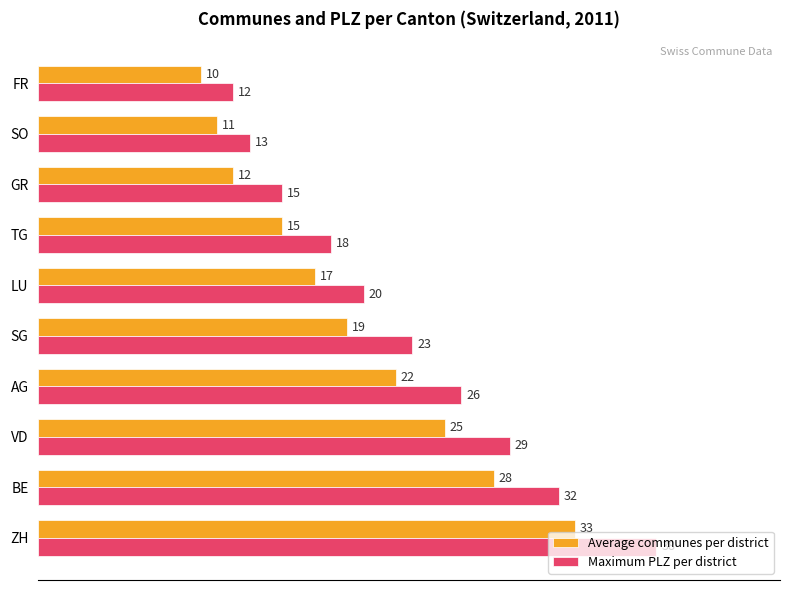

What are all the series names shown in the legend?

Average communes per district, Maximum PLZ per district